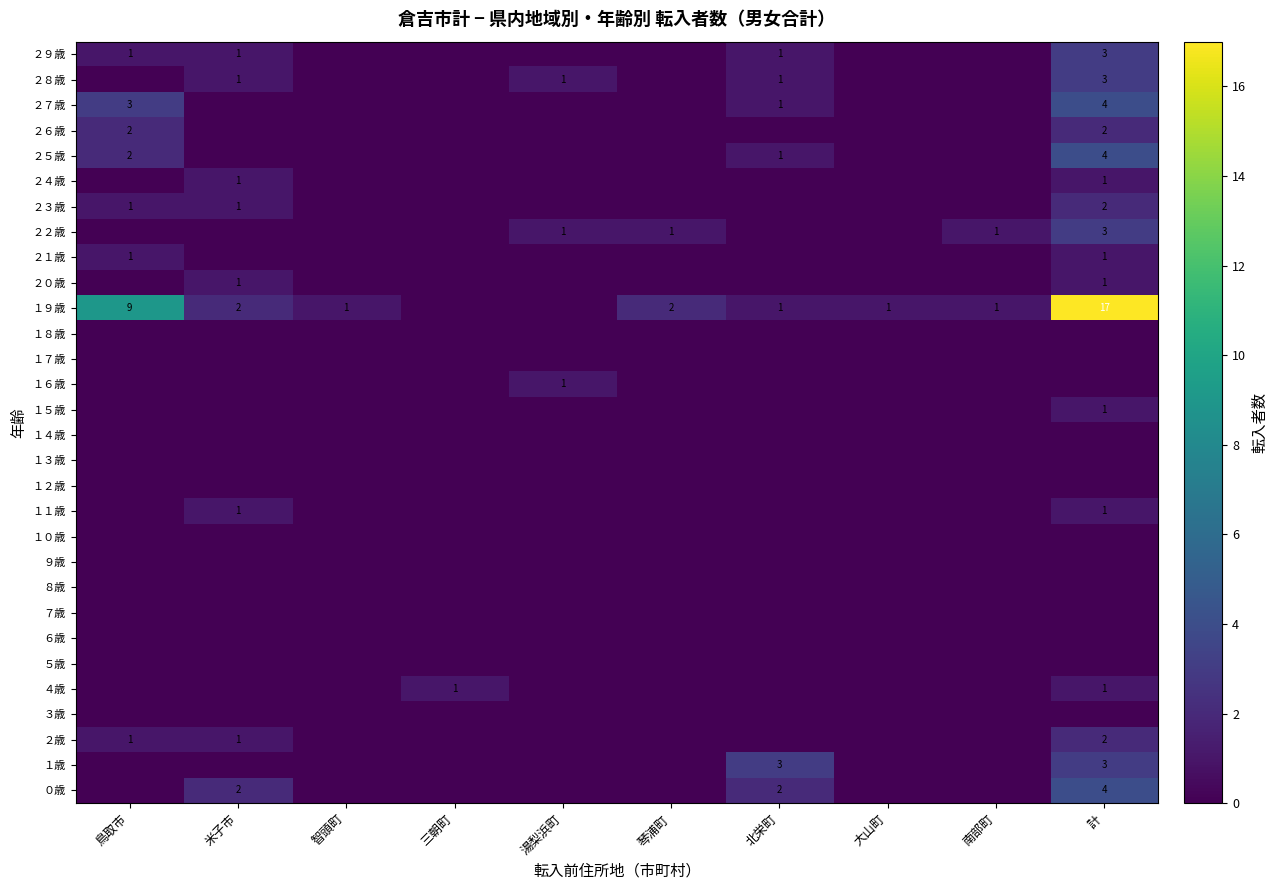

What is the spread (max minus min) of values at 南部町?

1